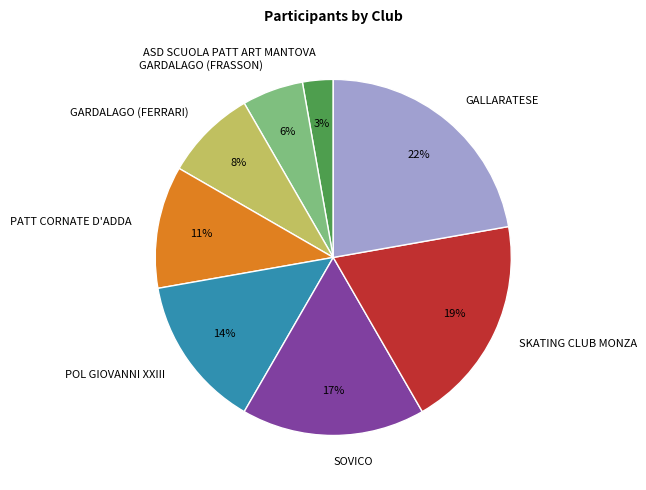

Which slice is the largest?

GALLARATESE